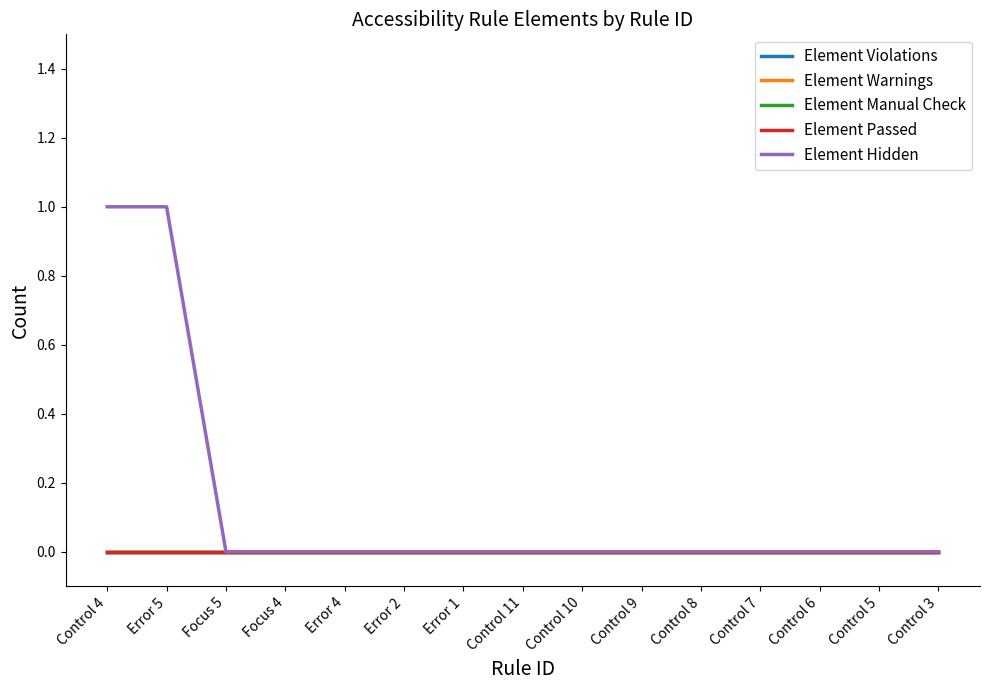

The value of Element Violations at Control 7 is 0. True or false?

True